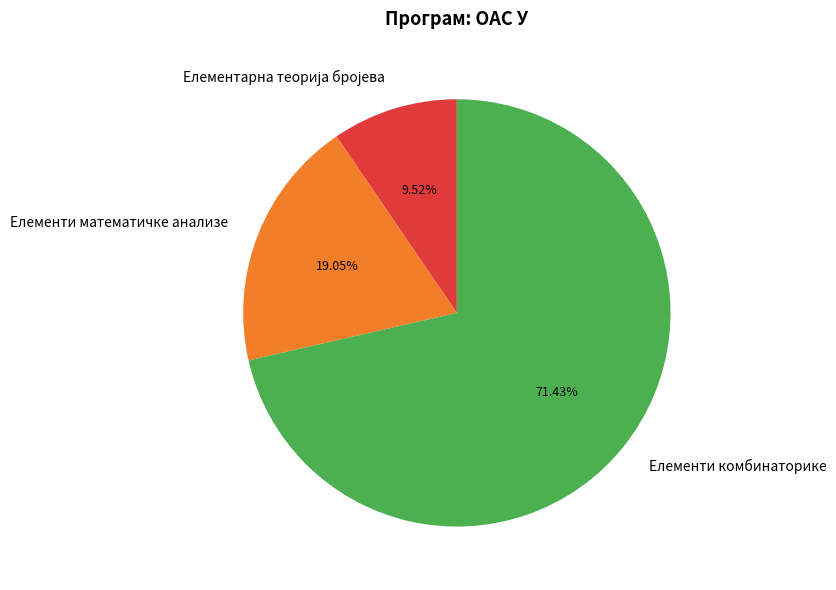

Count the number of slices in the pie.

3